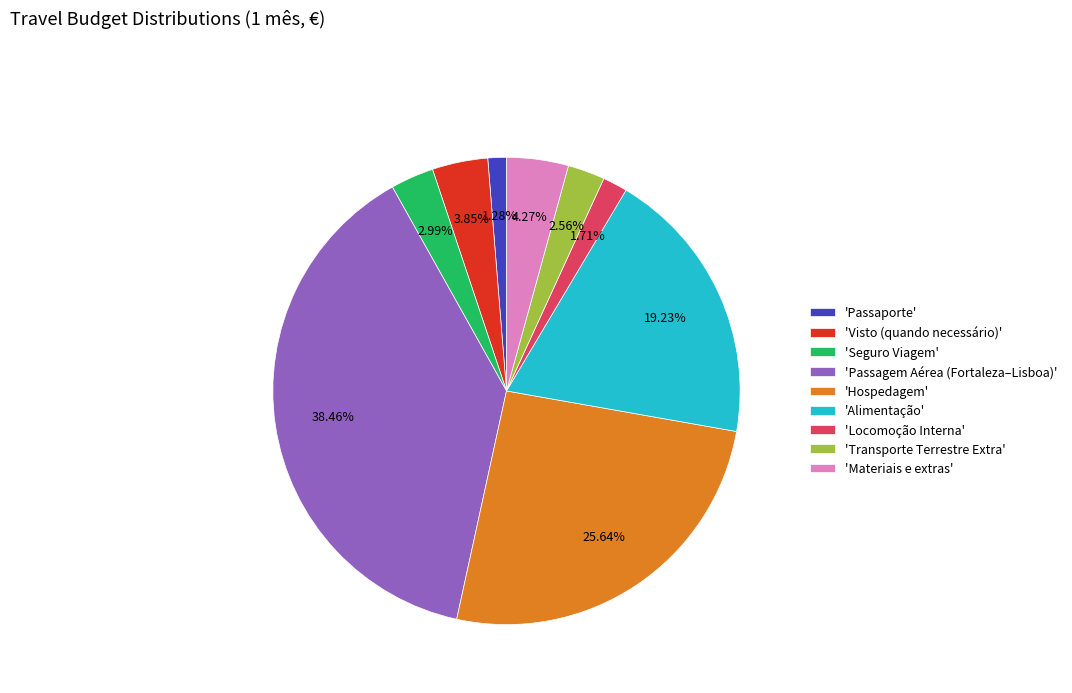

Does 'Hospedagem' represent more than half of the total?

No